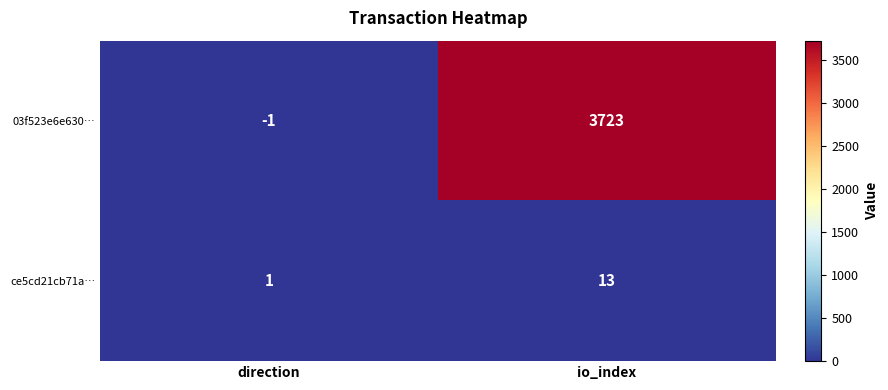

Reading left to right, what are all the values shown in this chart?

03f523e6e630…: -1	3723
ce5cd21cb71a…: 1	13